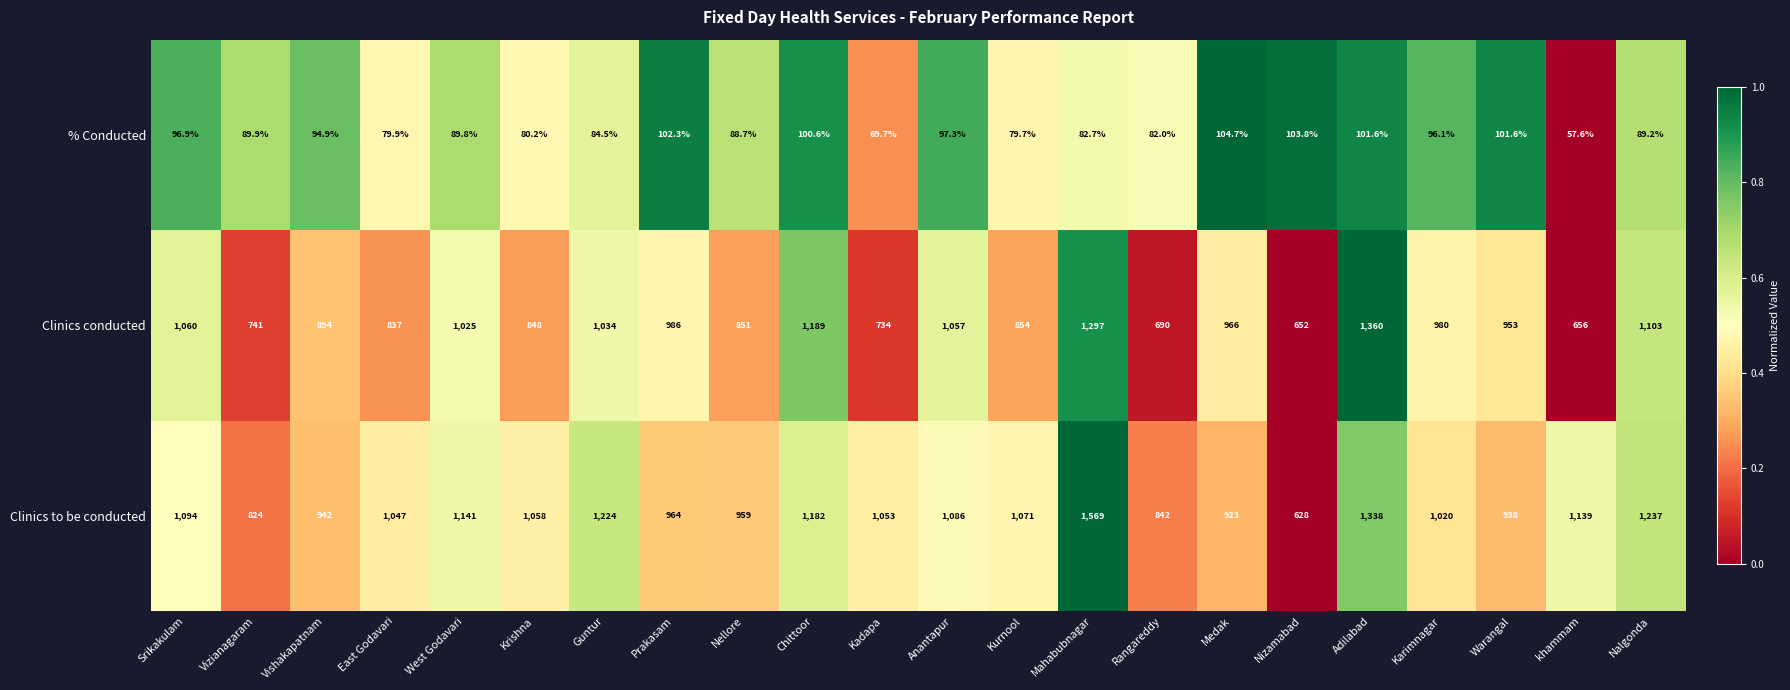

What is the total value across all series at West Godavari?

2255.8